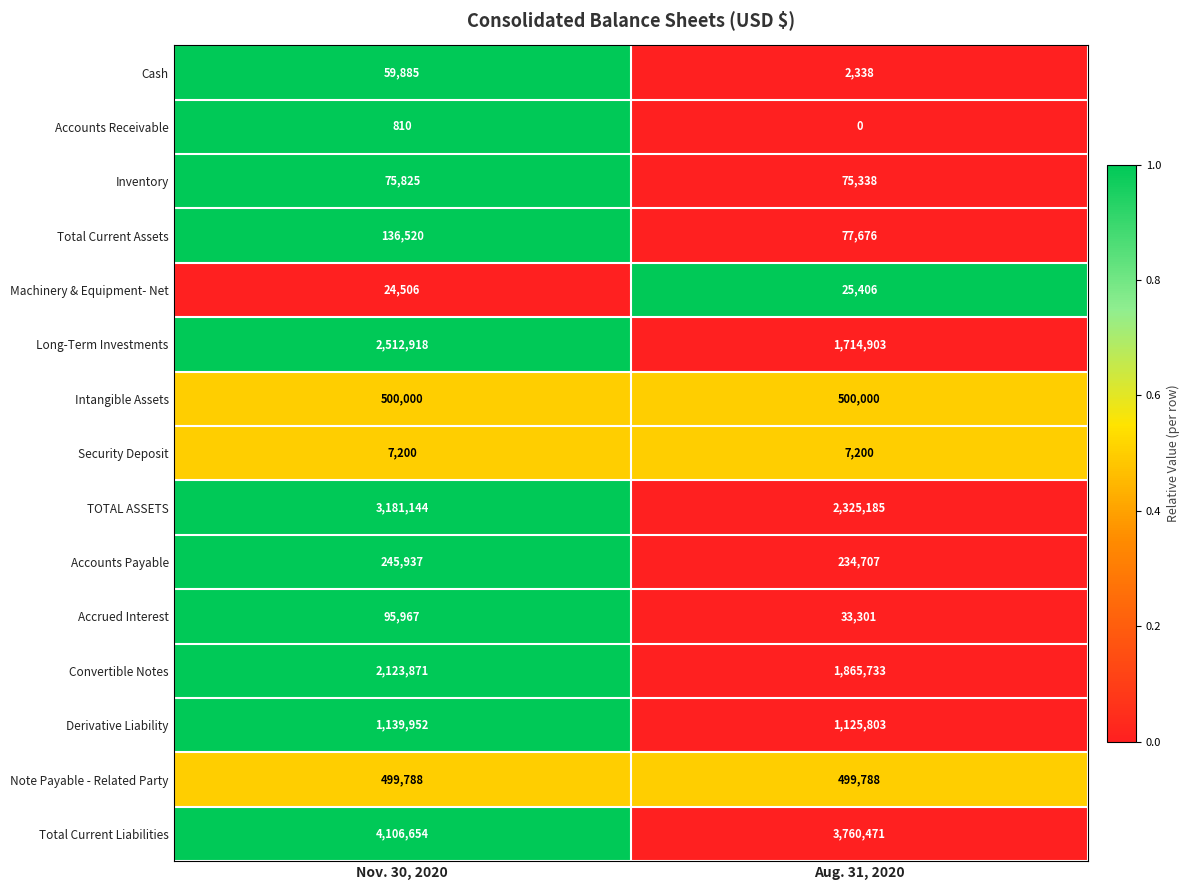

Reading left to right, what are all the values shown in this chart?

Cash: Nov. 30, 2020=59885	Aug. 31, 2020=2338
Accounts Receivable: Nov. 30, 2020=810	Aug. 31, 2020=0
Inventory: Nov. 30, 2020=75825	Aug. 31, 2020=75338
Total Current Assets: Nov. 30, 2020=136520	Aug. 31, 2020=77676
Machinery & Equipment- Net: Nov. 30, 2020=24506	Aug. 31, 2020=25406
Long-Term Investments: Nov. 30, 2020=2512918	Aug. 31, 2020=1714903
Intangible Assets: Nov. 30, 2020=500000	Aug. 31, 2020=500000
Security Deposit: Nov. 30, 2020=7200	Aug. 31, 2020=7200
TOTAL ASSETS: Nov. 30, 2020=3181144	Aug. 31, 2020=2325185
Accounts Payable: Nov. 30, 2020=245937	Aug. 31, 2020=234707
Accrued Interest: Nov. 30, 2020=95967	Aug. 31, 2020=33301
Convertible Notes: Nov. 30, 2020=2123871	Aug. 31, 2020=1865733
Derivative Liability: Nov. 30, 2020=1139952	Aug. 31, 2020=1125803
Note Payable - Related Party: Nov. 30, 2020=499788	Aug. 31, 2020=499788
Total Current Liabilities: Nov. 30, 2020=4106654	Aug. 31, 2020=3760471